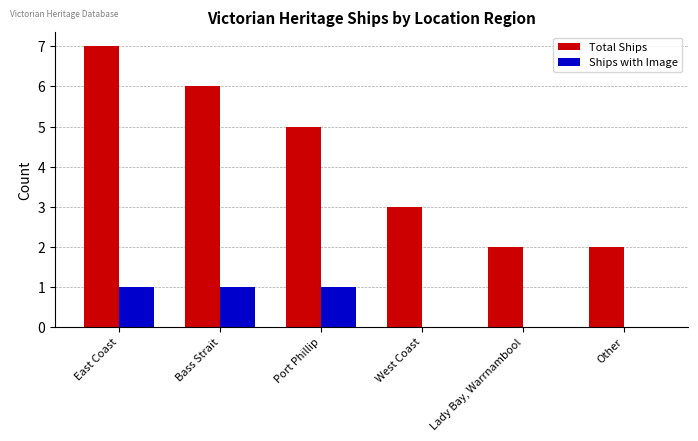

What is the sum of the Total Ships values at Other and West Coast?

5